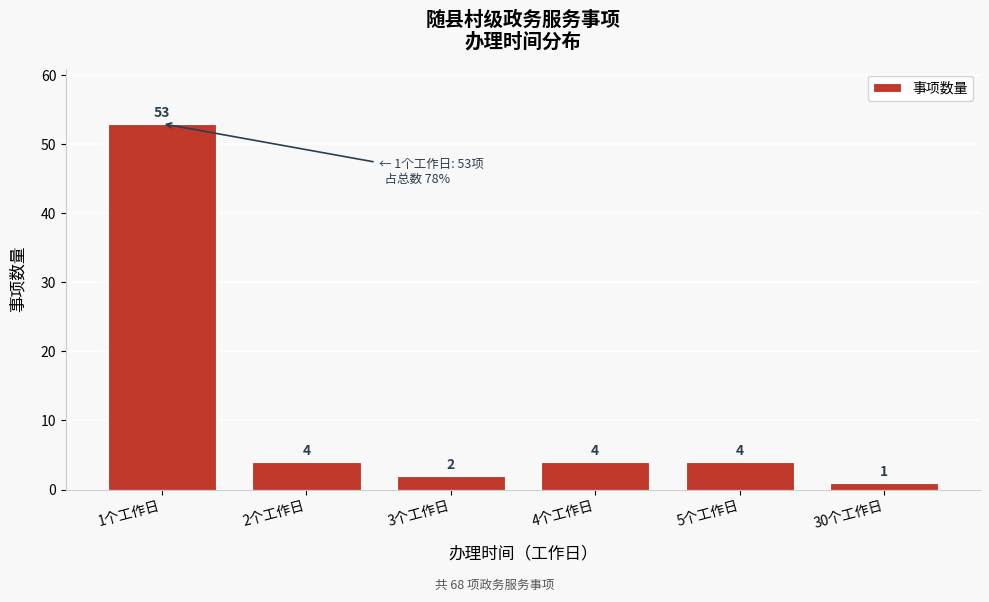

Reading left to right, extract all data points from this chart.

53	4	2	4	4	1